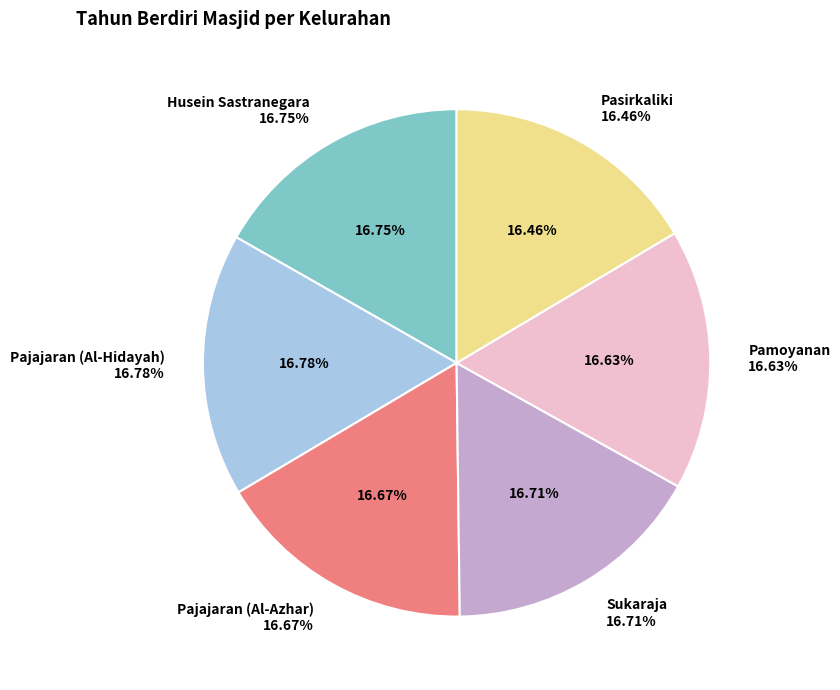

The Pasirkaliki slice represents 10% of the pie. True or false?

False